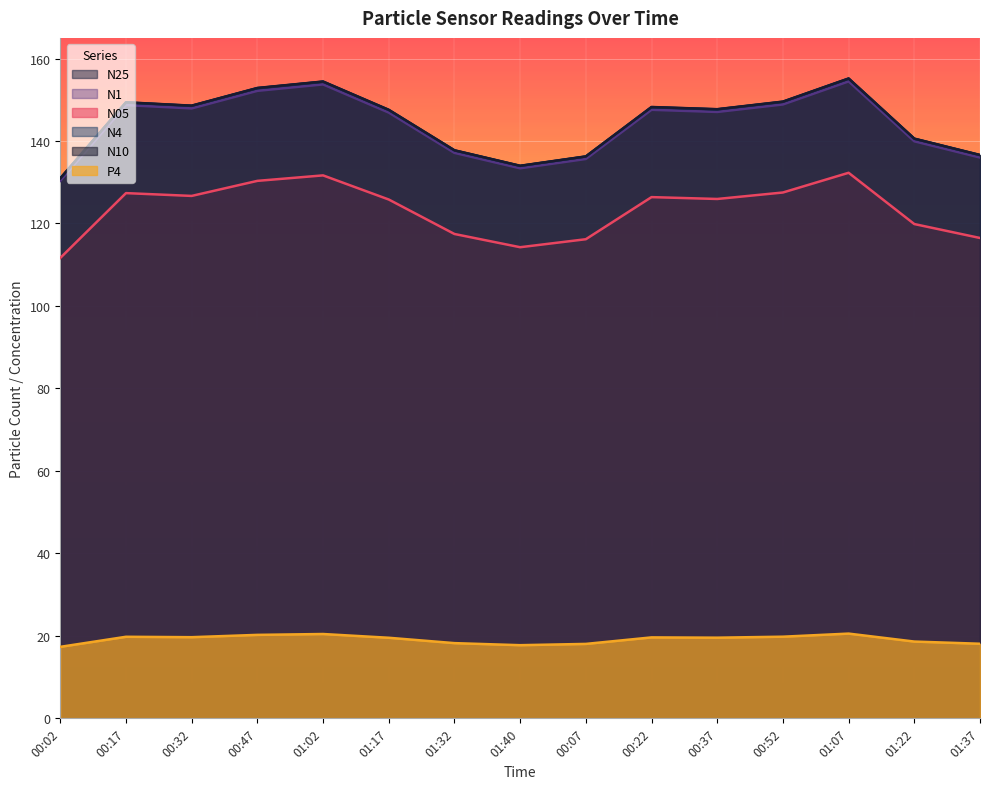

Is the value of P4 at 01:32 greater than the value of N05 at 01:40?

No